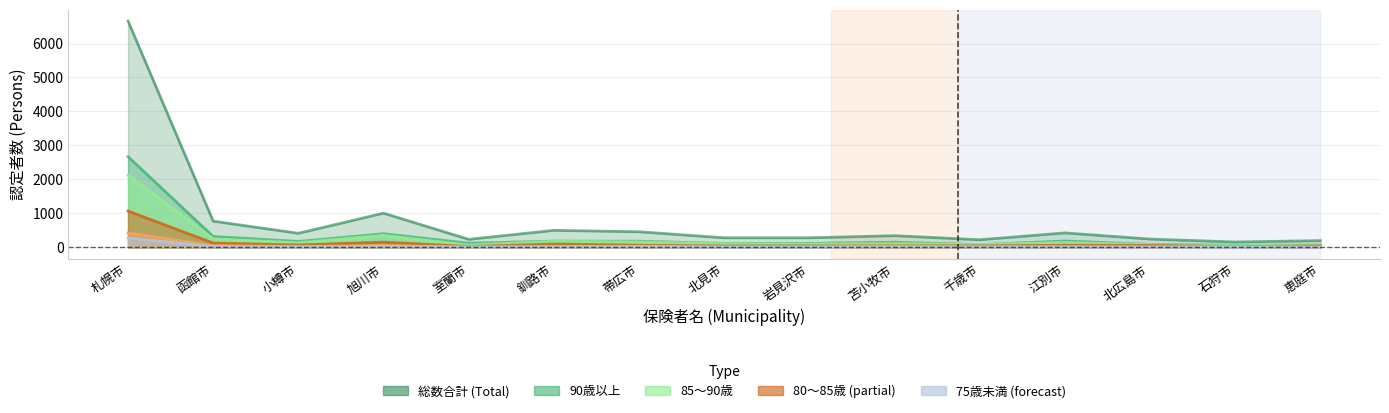

What is the difference between the highest and lowest values at 石狩市?

152